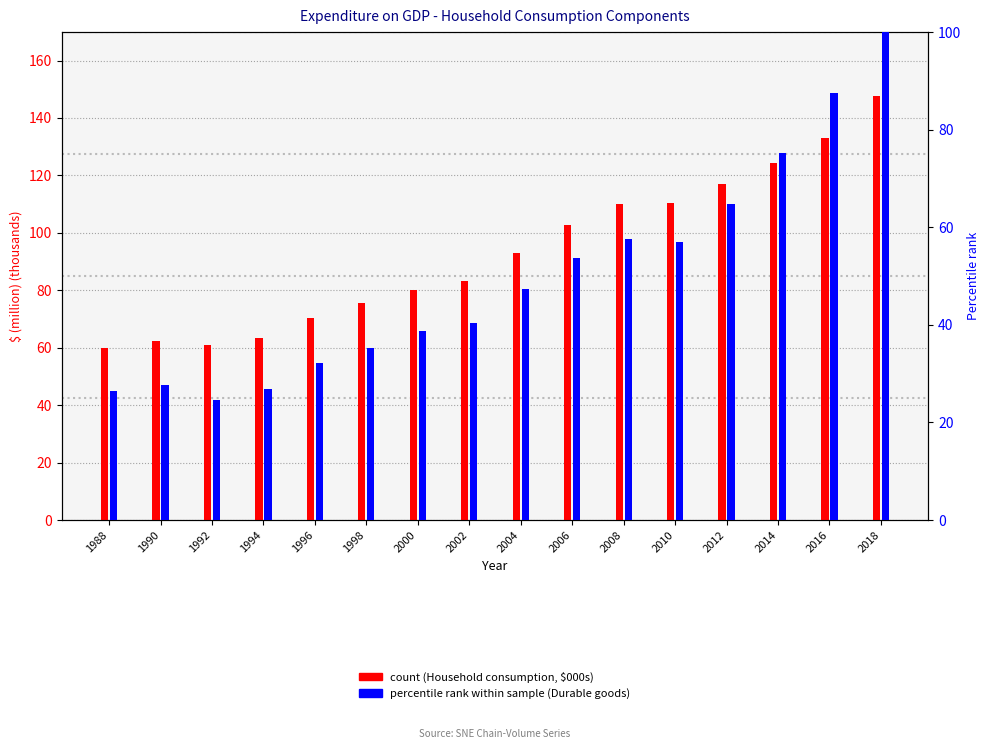

At how many categories does at least one series exceed 96?

7